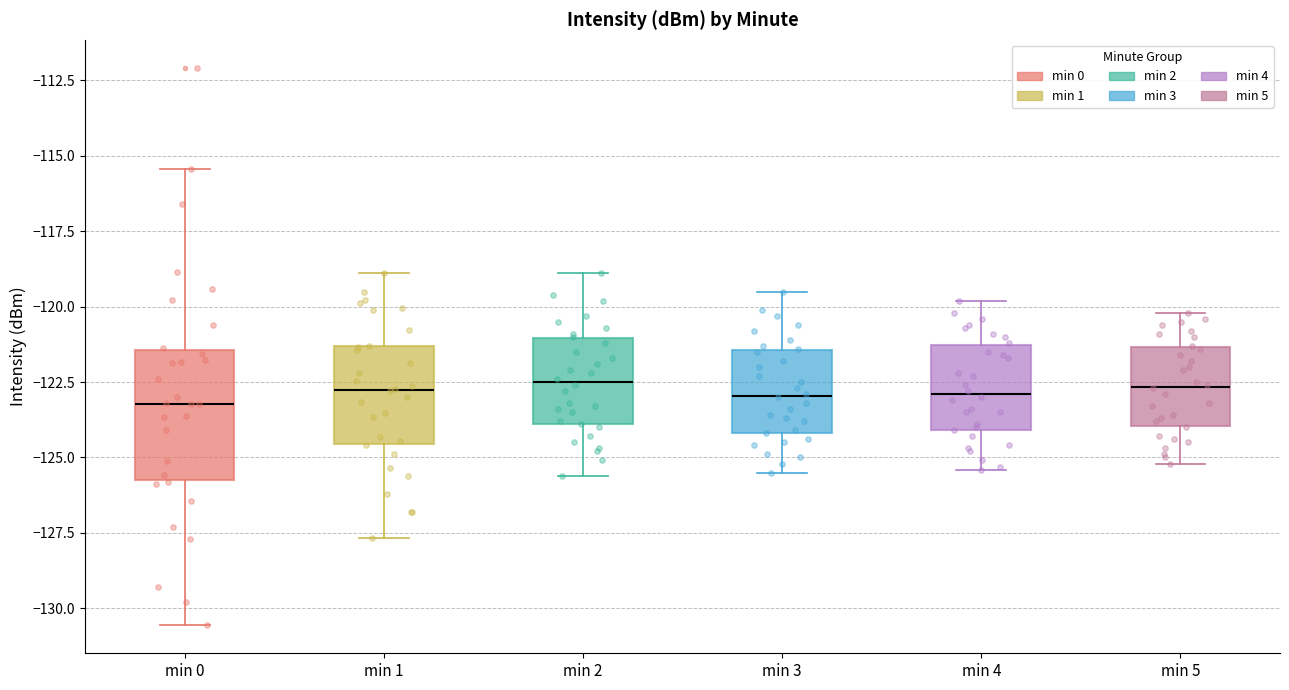

Reading left to right, read every box against the y-axis: the position of its median line, the range the box covers, and the ends of its whiskers. The values are not printed on the chart, so give them approximately, as read against the axis.

min 0: median -123.0, box -126.0 to -121.5, whiskers -130.5 to -115.5
min 1: median -123.0, box -124.5 to -121.5, whiskers -127.5 to -119.0
min 2: median -122.5, box -124.0 to -121.0, whiskers -125.5 to -119.0
min 3: median -123.0, box -124.0 to -121.5, whiskers -125.5 to -119.5
min 4: median -123.0, box -124.0 to -121.5, whiskers -125.5 to -120.0
min 5: median -122.5, box -124.0 to -121.5, whiskers -125.0 to -120.0